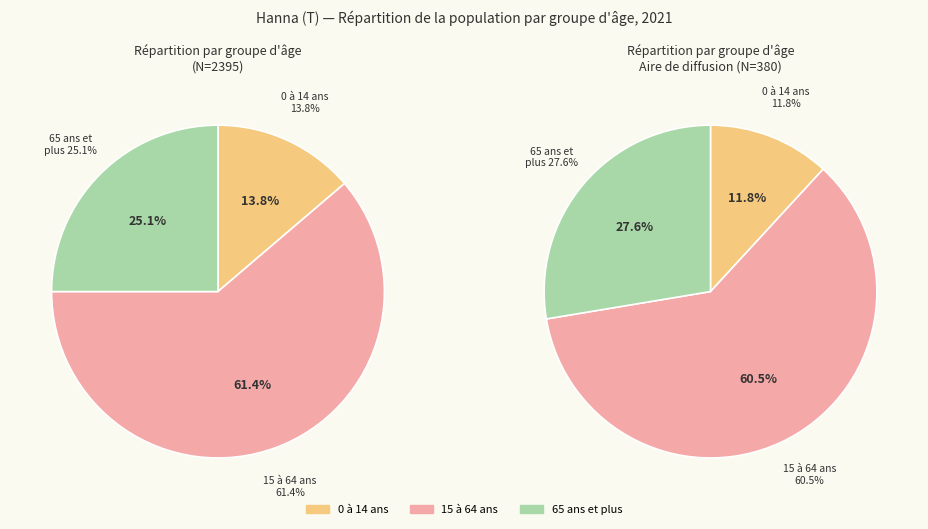

To the nearest percent, what is the average slice percentage?

33%